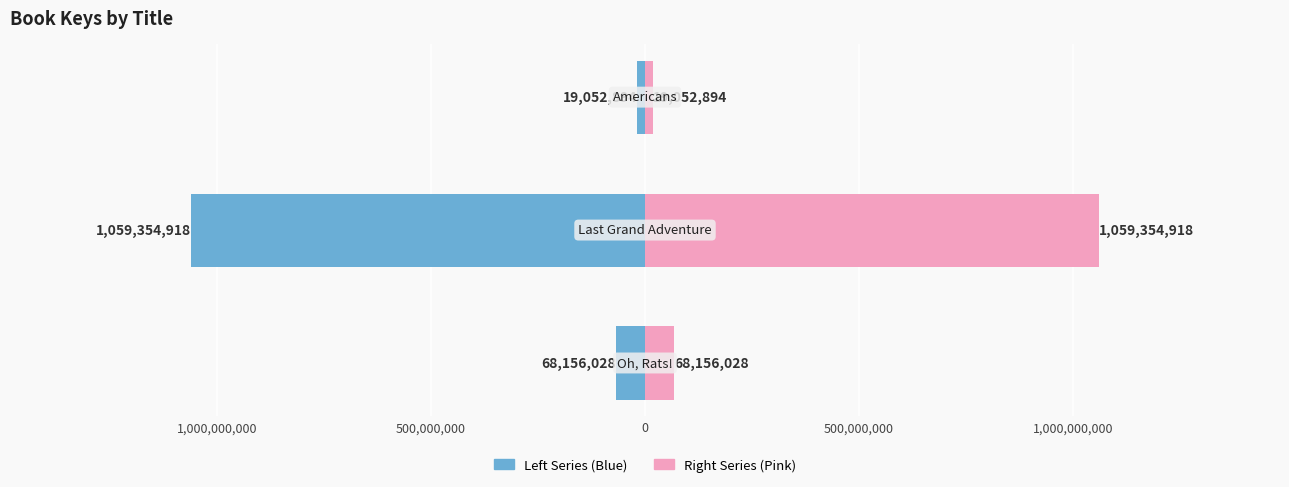

Reading left to right, what are all the values shown in this chart?

Left Series: 1,500,000,000=-68156028.5	1,000,000,000=-1059354918.5	500,000,000=-19052894.5
Right Series: 1,500,000,000=68156028.5	1,000,000,000=1059354918.5	500,000,000=19052894.5